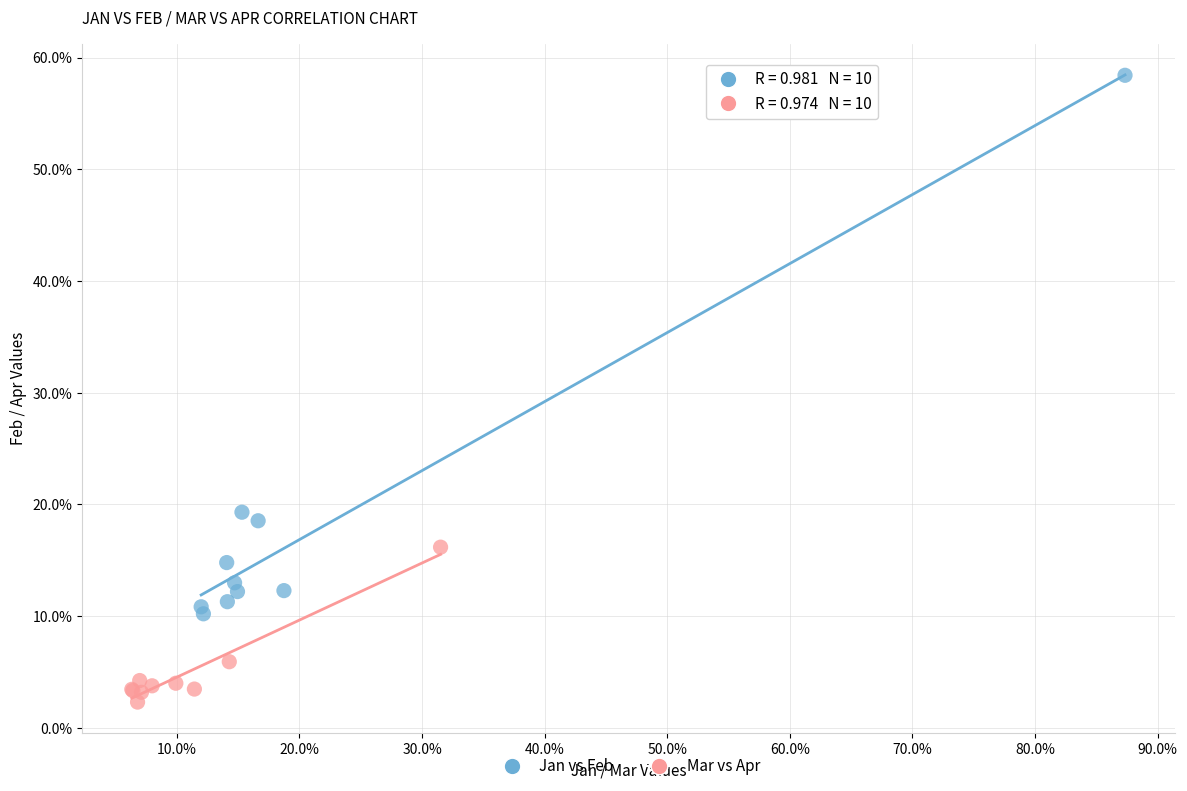

Which series reaches the maximum Y coordinate?

Jan vs Feb